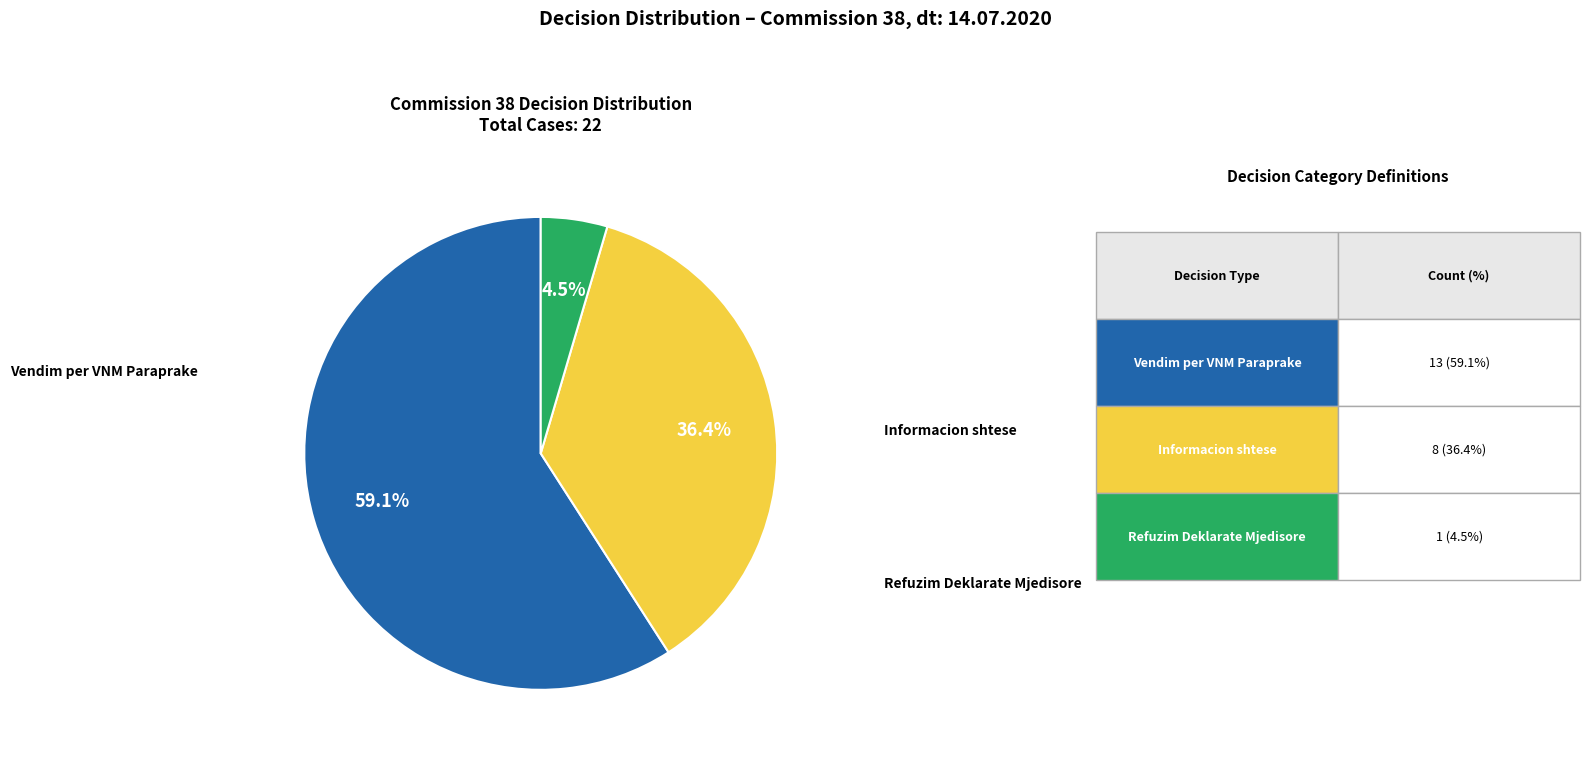

Is there a majority slice in this chart?

Yes